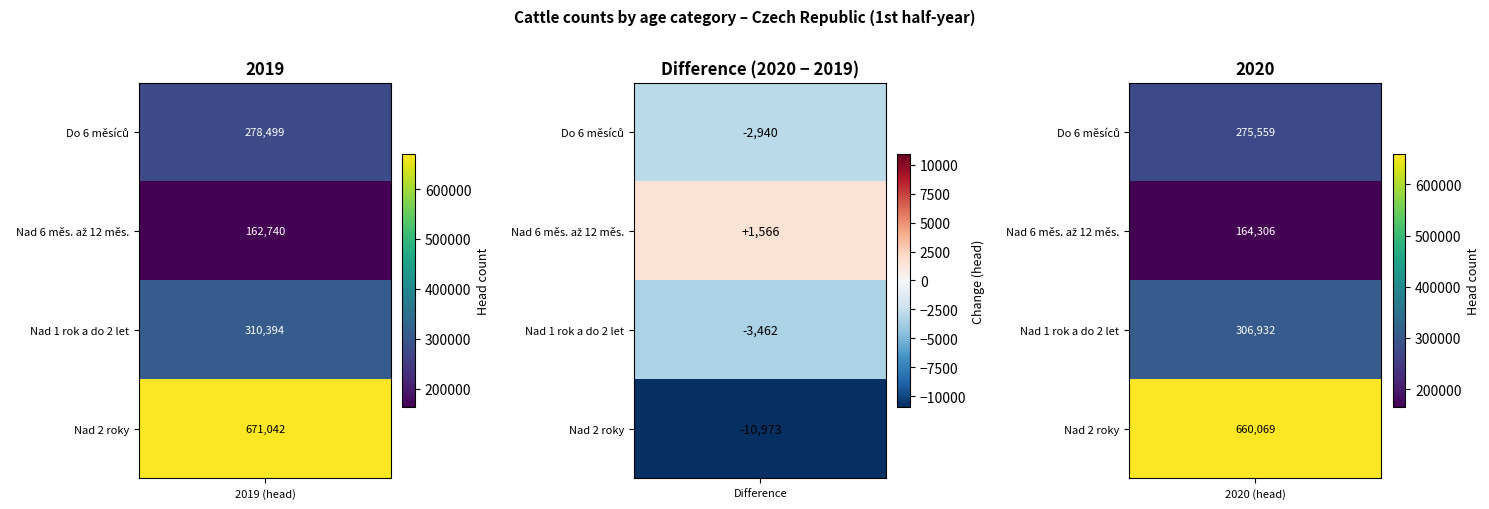

Is it true that Nad 6 měs. až 12 měs. equals 223120 at 2020 (head)?

False